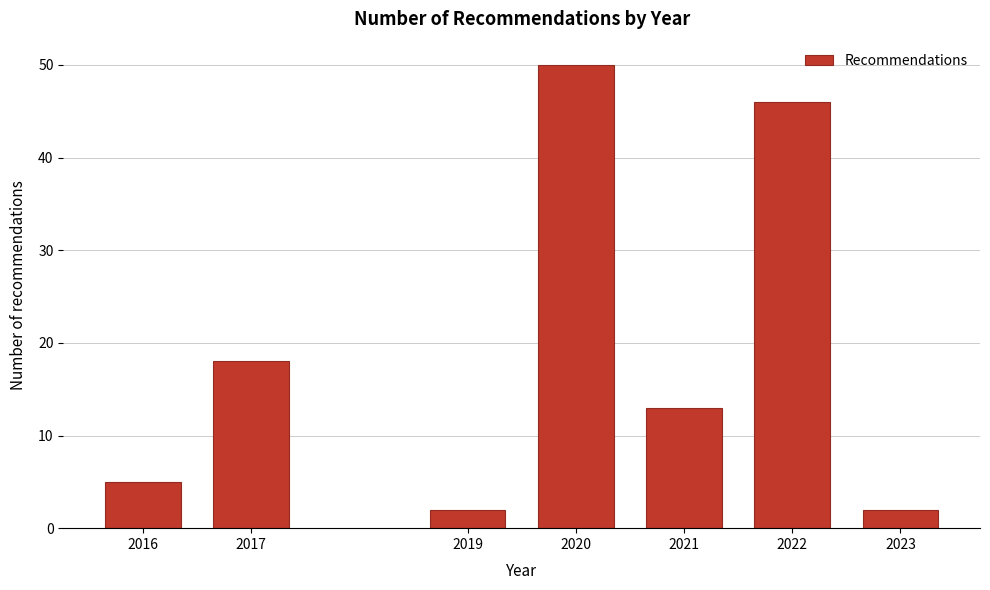

Reading left to right, list all the values displayed in this chart.

5	18	2	50	13	46	2